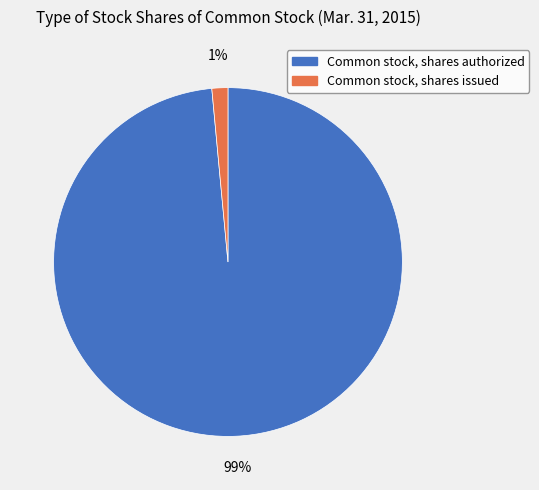

Rank the categories by value from highest to lowest.

Common stock, shares authorized, Common stock, shares issued